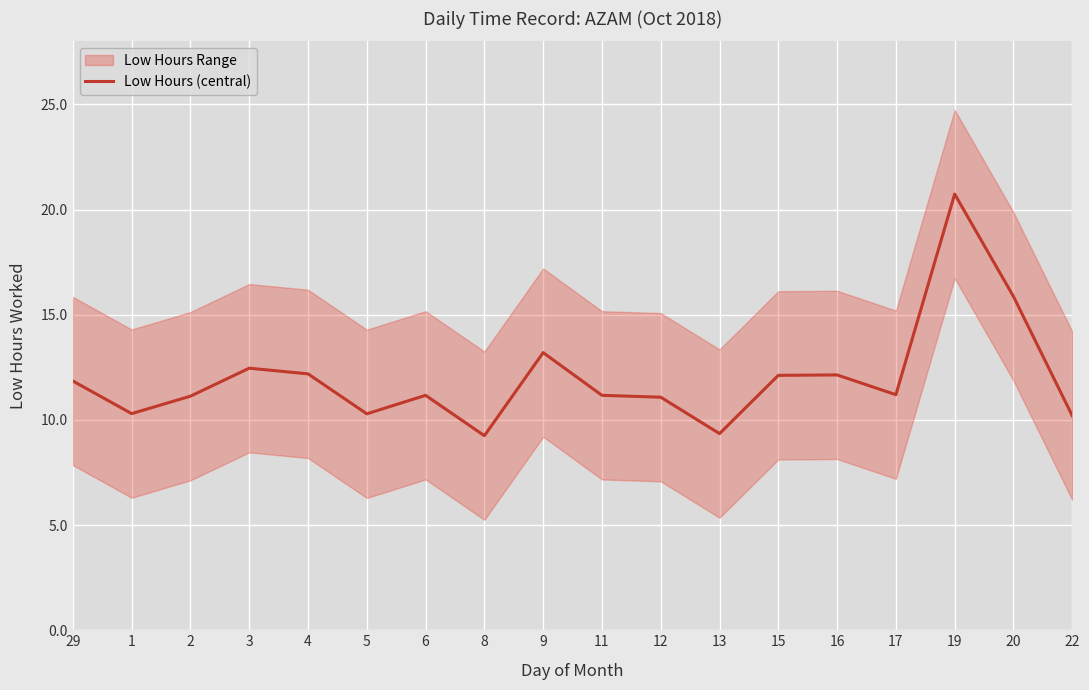

Which label corresponds to the smallest value in the chart?

8